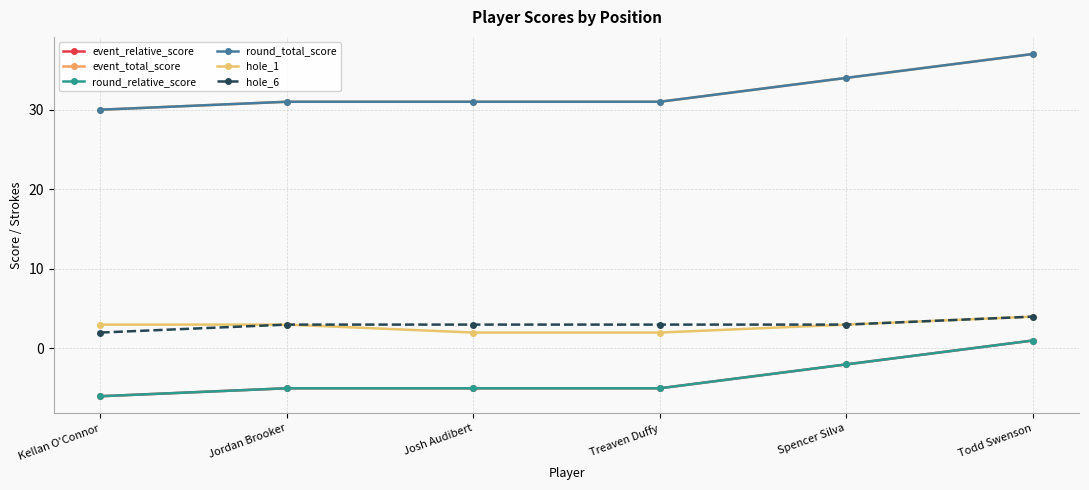

Does the chart have visible grid lines?

Yes